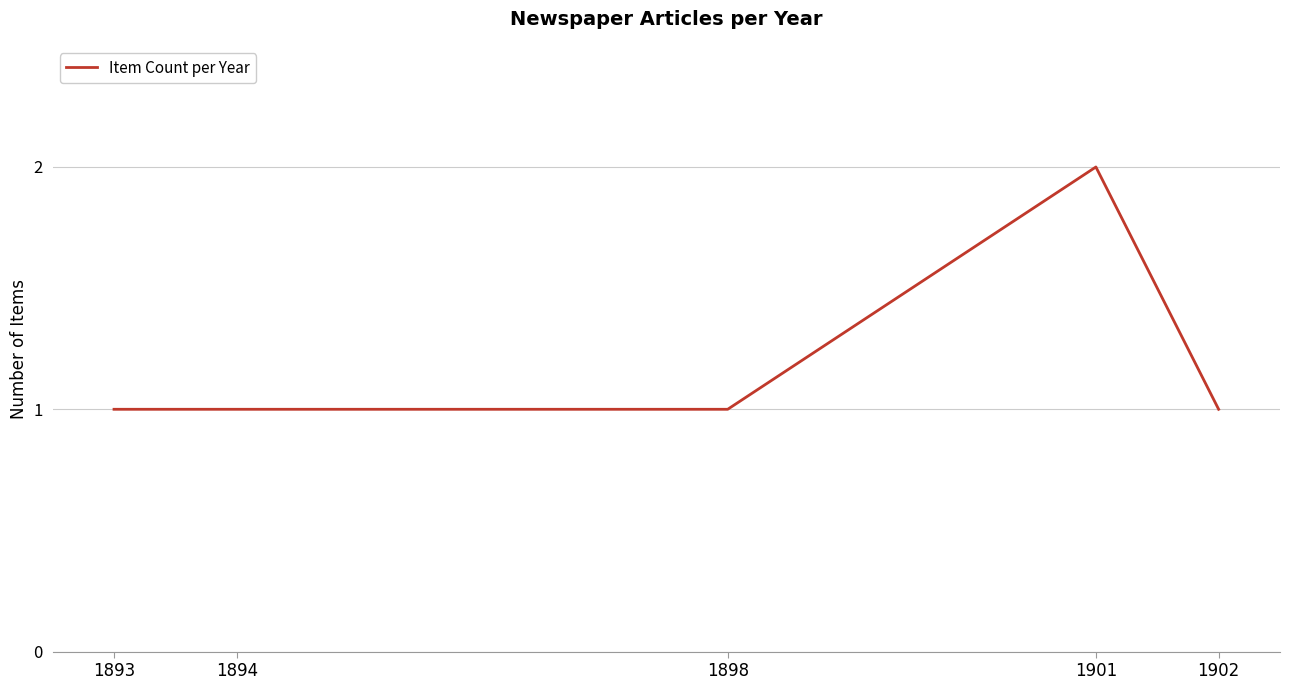

Reading right to left, transcribe all the data shown in this chart.

1	2	1	1	1